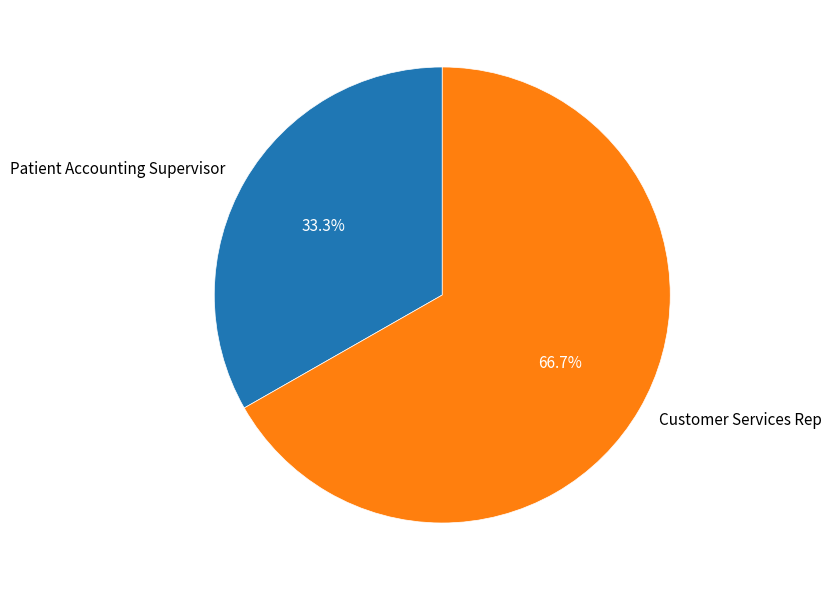

Which category has the smallest portion of the pie?

Patient Accounting Supervisor